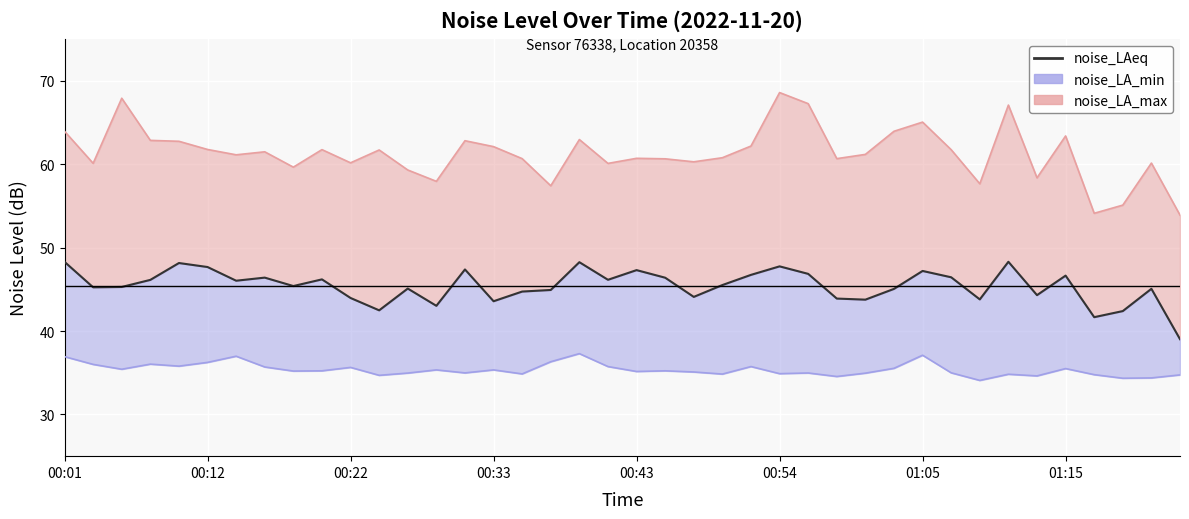

The value at 29 is 72.5. True or false?

False